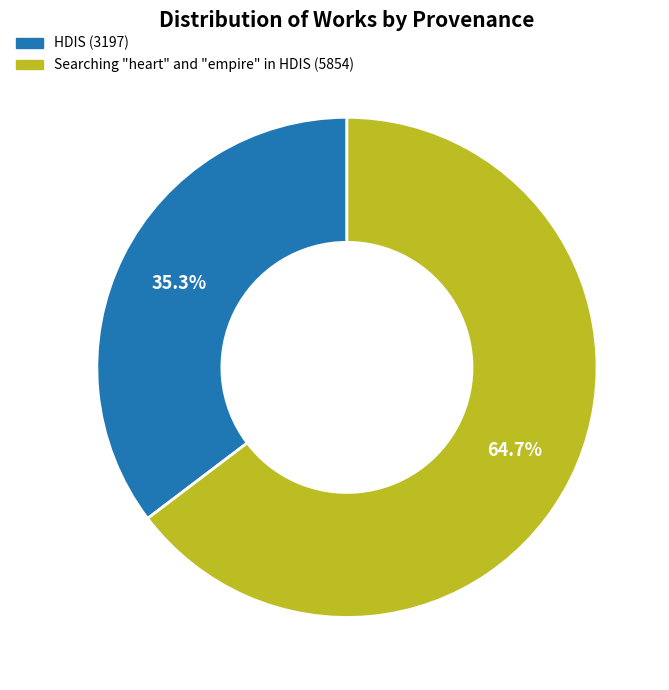

How many slices are in this pie chart?

2